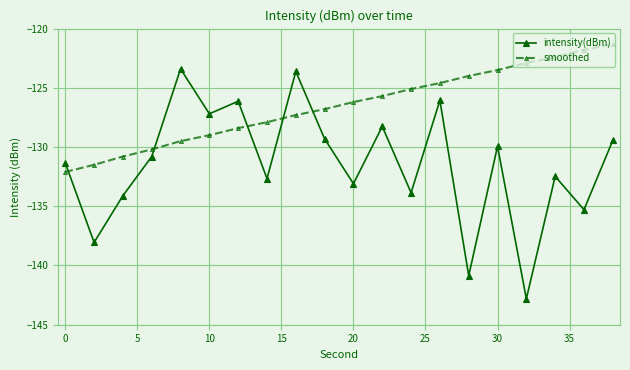

What is the difference between the second highest and second lowest values in the intensity(dBm) series?

17.2